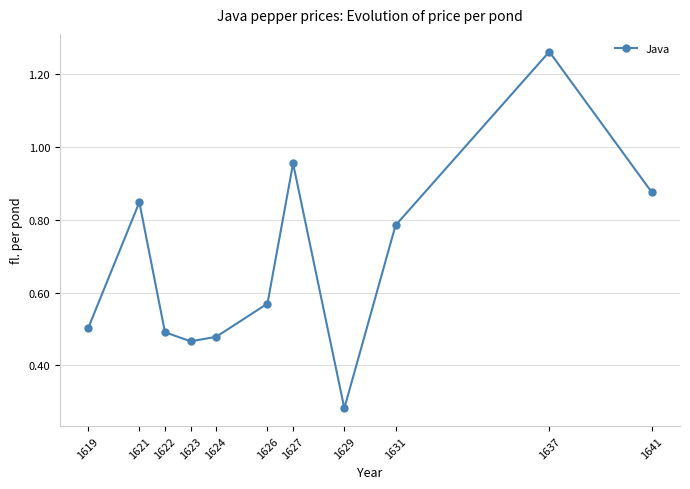

True or false: the data shows 0.5 at 1624.

True